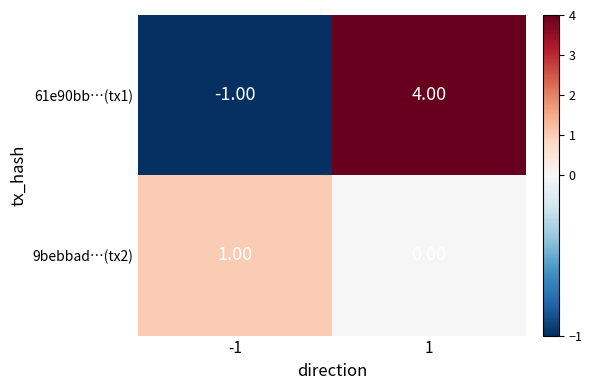

What is the sum of the 61e90bb…(tx1) values at -1 and 1?

3